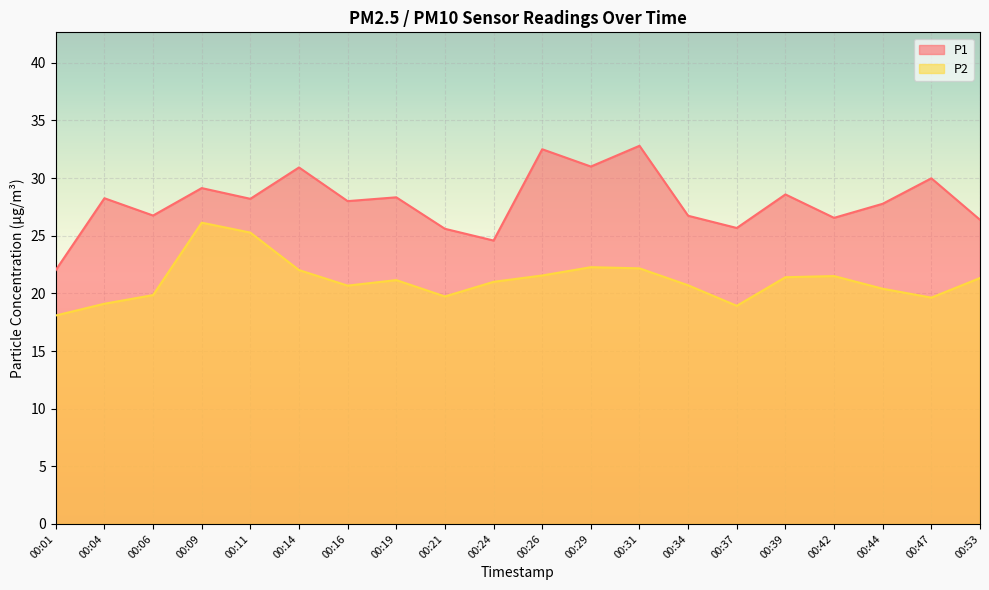

Which category has the highest value across all series?

00:31